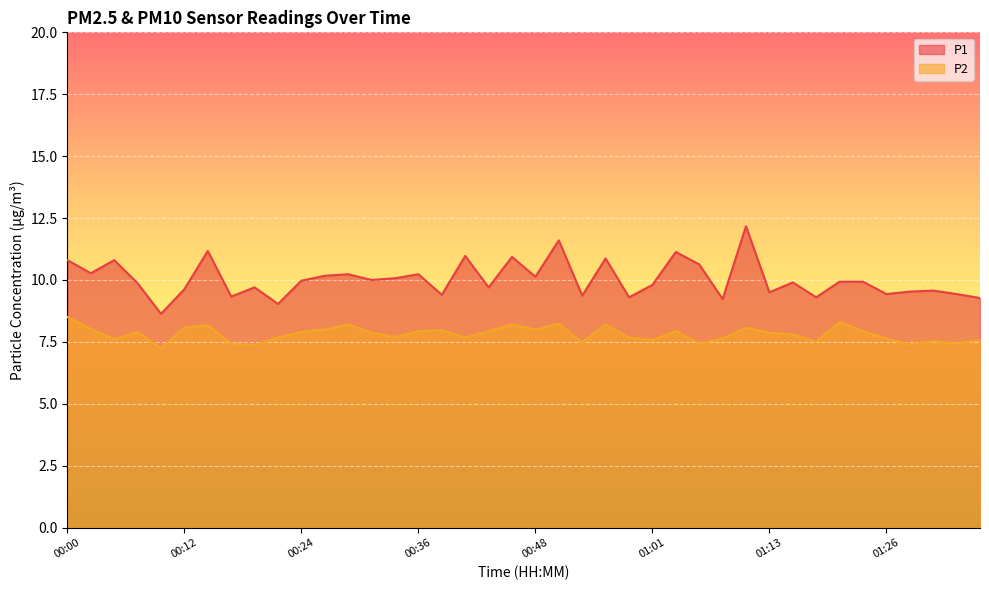

The value of P2 at 01:38 is 13.3. True or false?

False